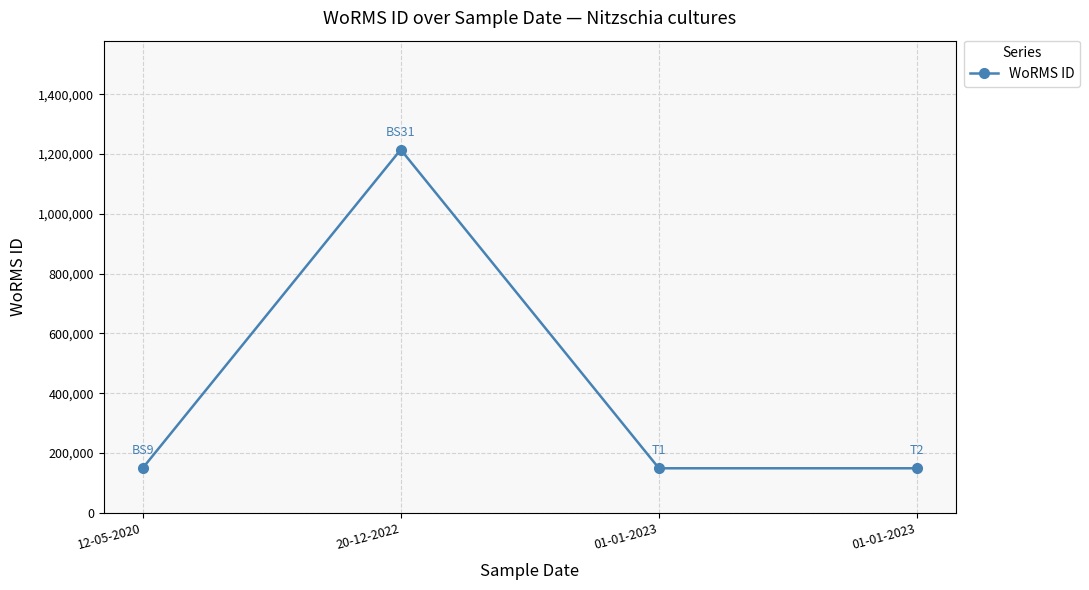

Reading left to right, what are all the values shown in this chart?

12-05-2020=149045	20-12-2022=1214732	01-01-2023=149045	01-01-2023=149045